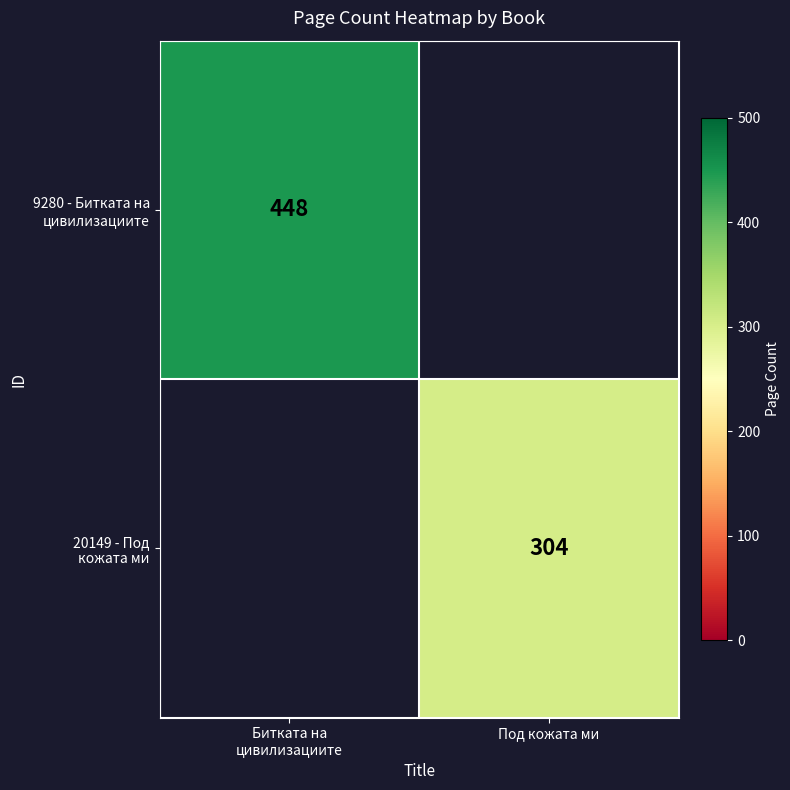

Is the value of 20149 - Под кожата ми at Под кожата ми greater than the value of 9280 - Битката на цивилизациите at Битката на цивилизациите?

No